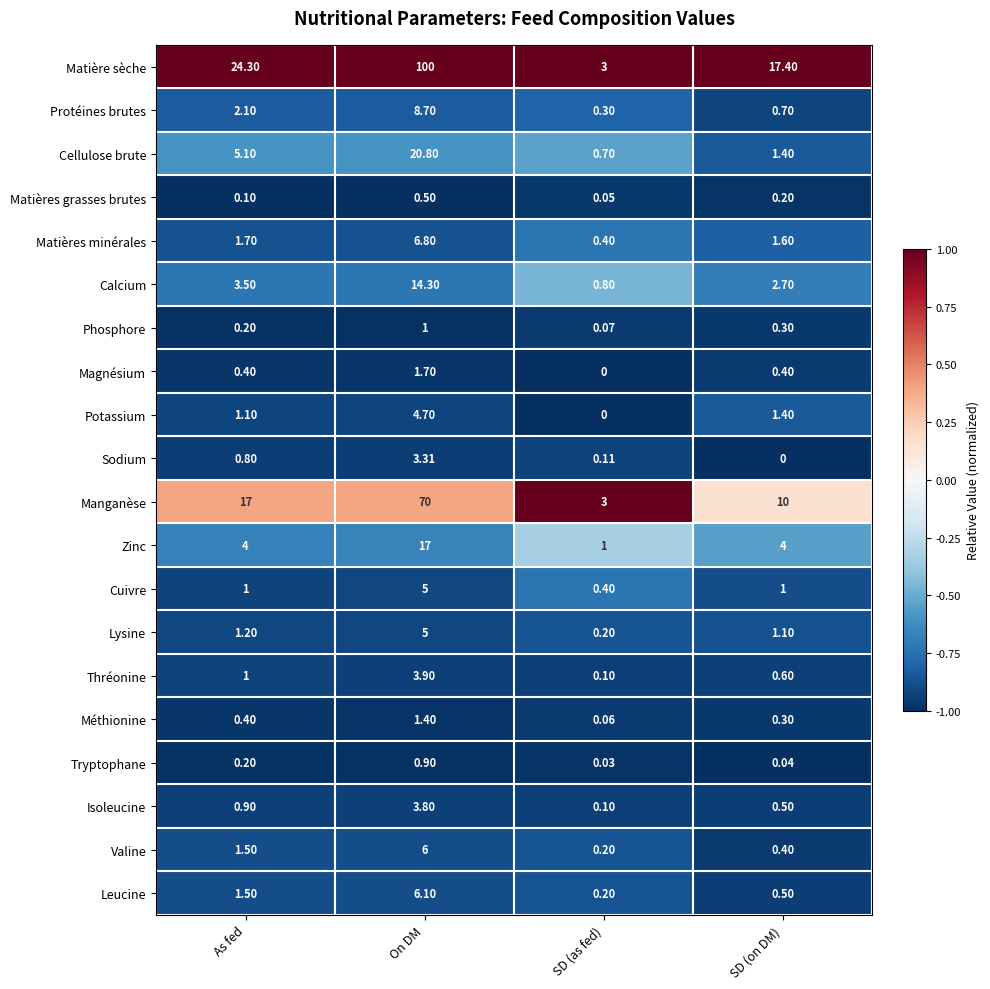

Which series has the widest spread of values?

Matière sèche